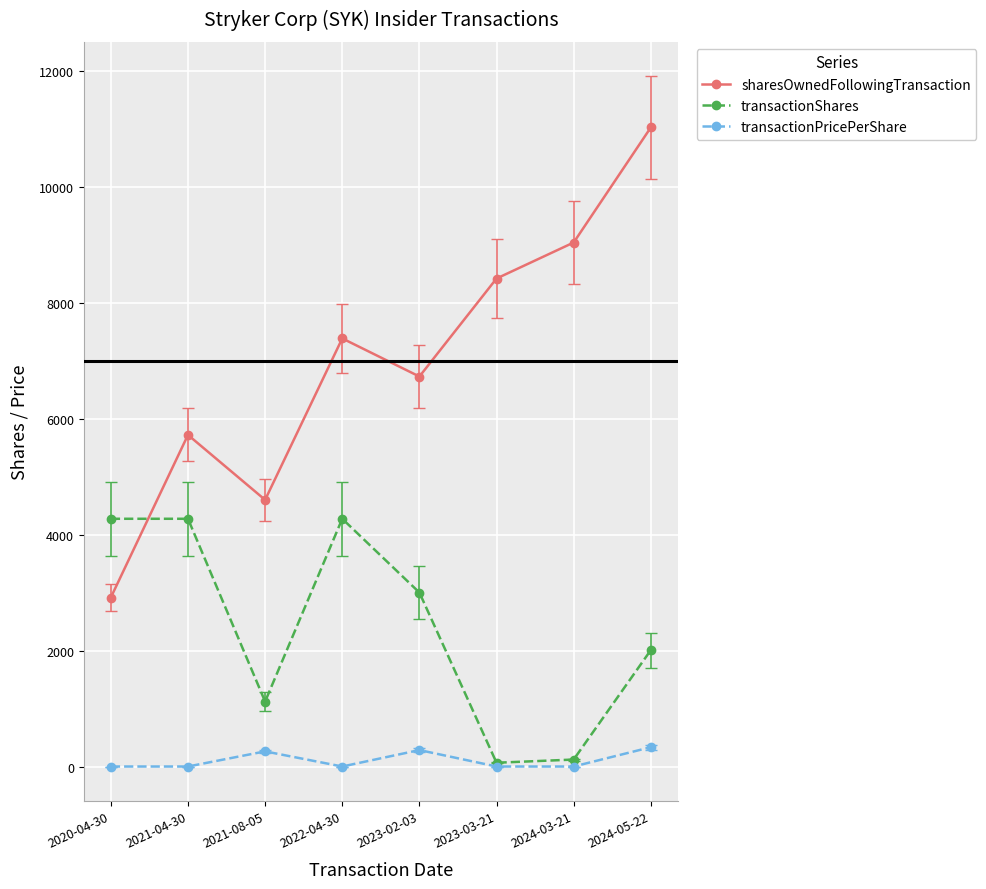

What is the difference between the sharesOwnedFollowingTransaction values at 2023-02-03 and 2024-05-22?

4295.0